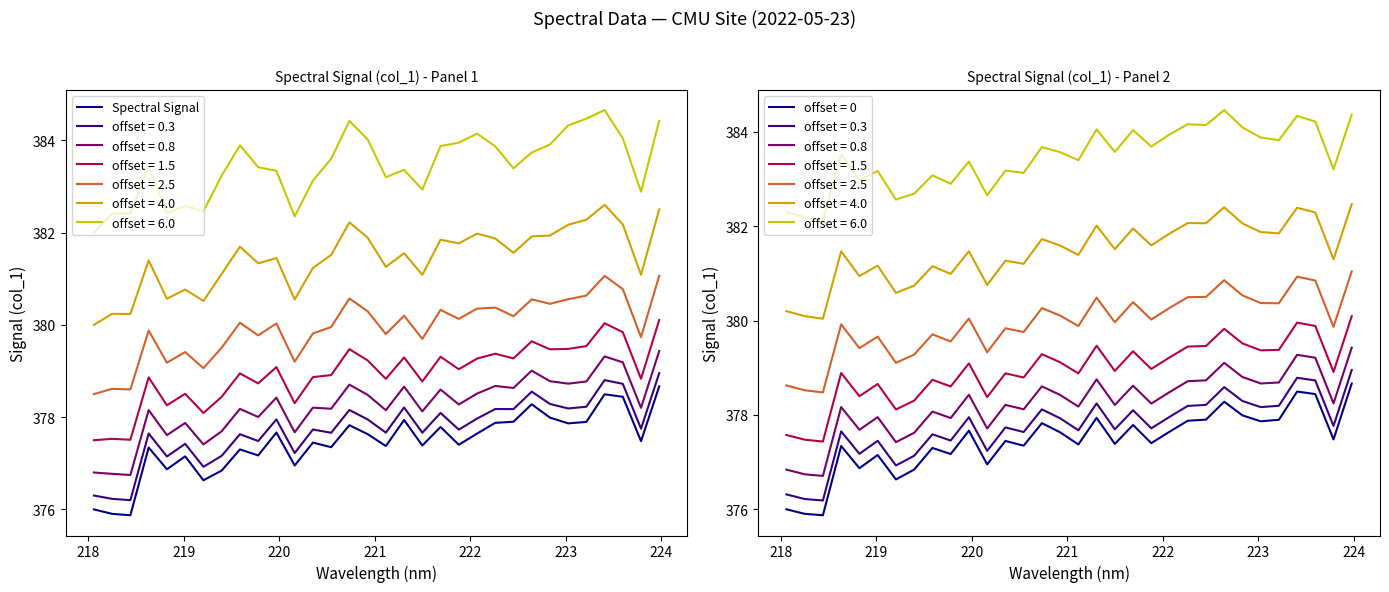

True or false: the data shows 649.0 at 27.

False